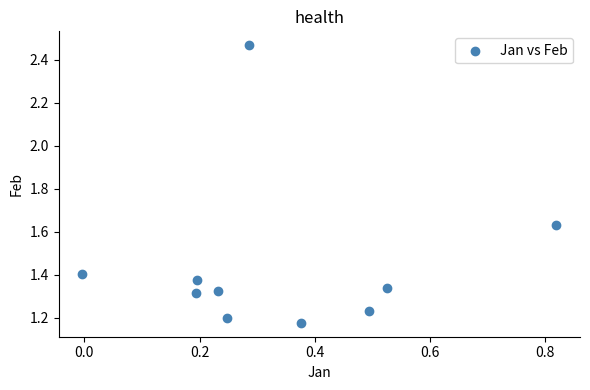

What is the range of X values (max minus min)?

0.8